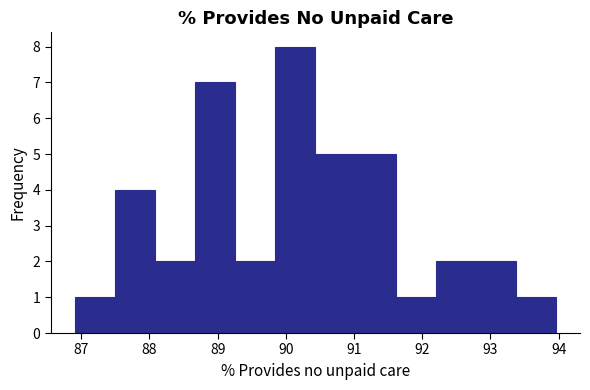

Reading left to right, list every bar in this chart as the range it spans on the x-axis followed by its height. Neither the bar edges nor the heights are printed on the chart, so give them approximately, as read against the axes.

86.9 to 87.5: 1
87.5 to 88.1: 4
88.1 to 88.7: 2
88.7 to 89.3: 7
89.3 to 89.8: 2
89.8 to 90.4: 8
90.4 to 91.0: 5
91.0 to 91.6: 5
91.6 to 92.2: 1
92.2 to 92.8: 2
92.8 to 93.4: 2
93.4 to 94.0: 1